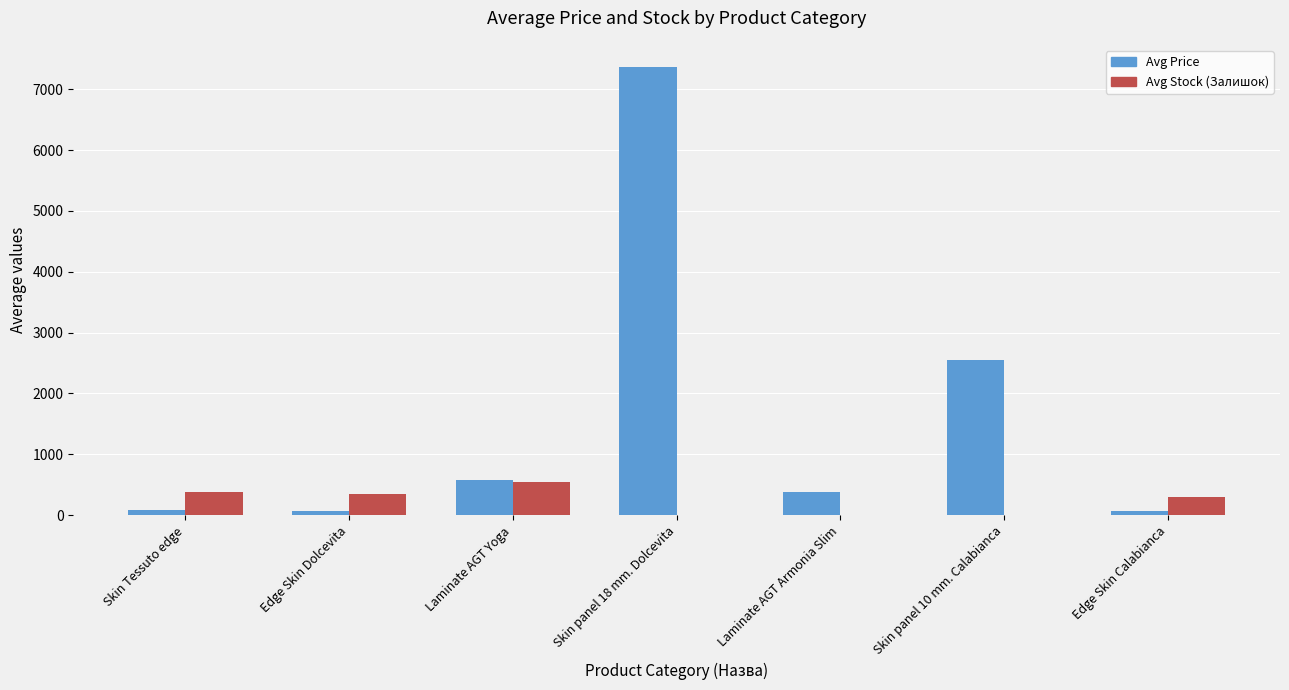

The value of Avg Stock (Залишок) at Laminate AGT Armonia Slim is 0.0. True or false?

True